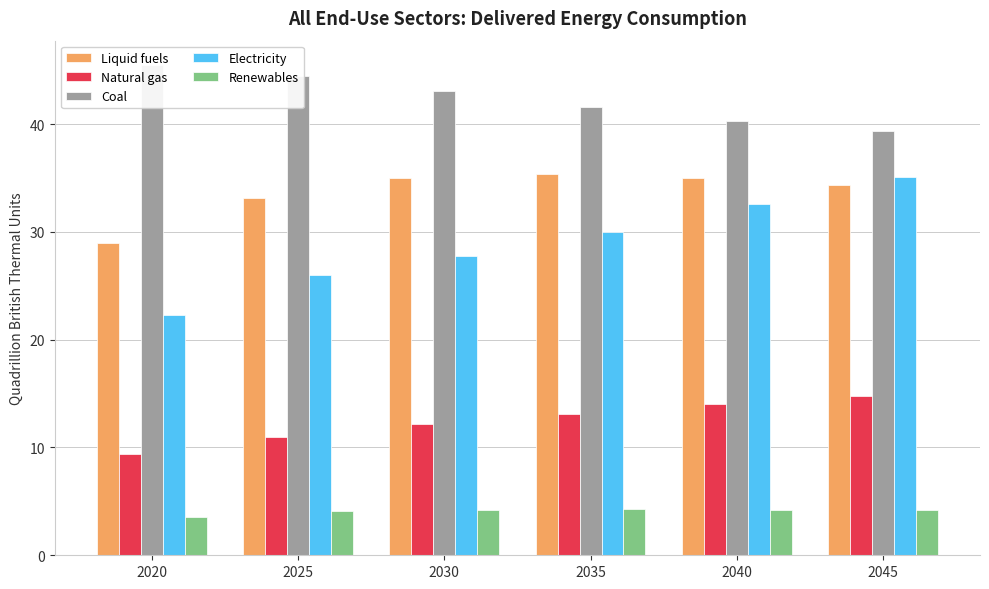

What is the difference between the maximum and minimum values in the Renewables series?

0.7